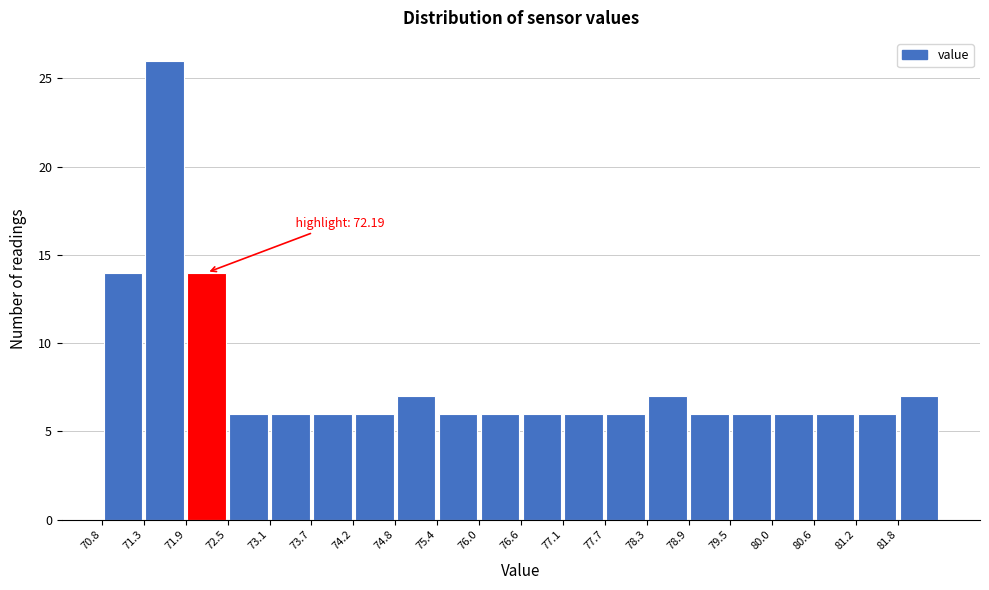

Which range on the x-axis has the tallest bar?

71.3 to 71.9